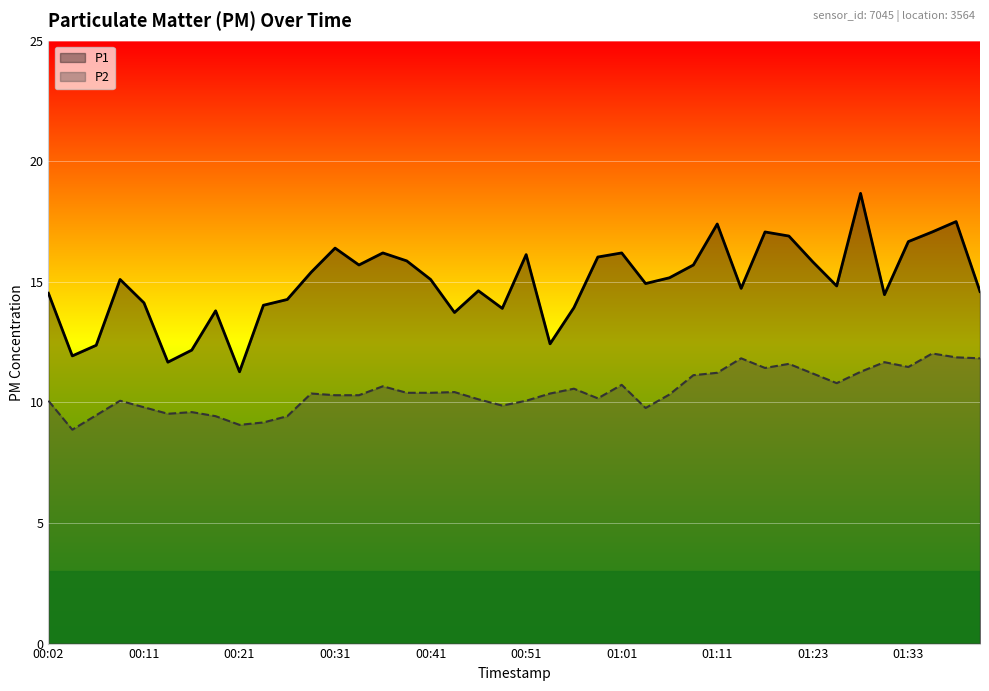

What is the value of the P1 point at the 4th from the left?

15.1